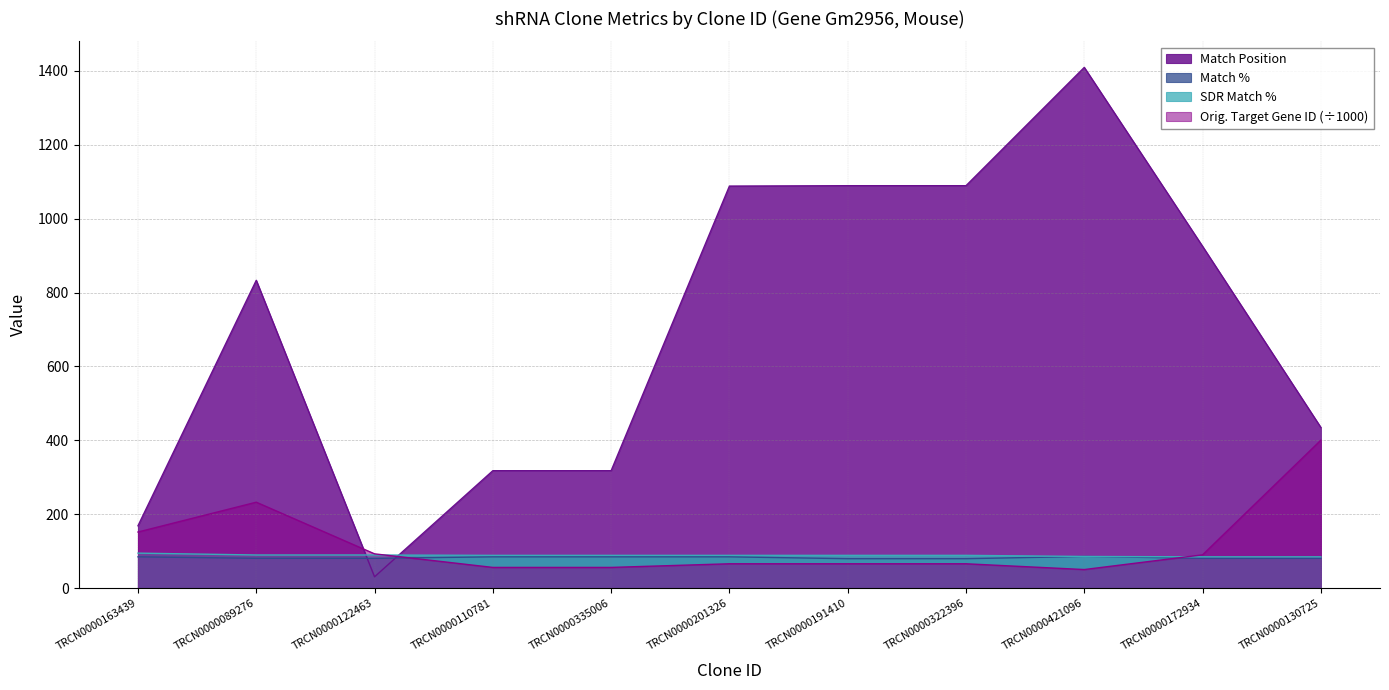

What is the smallest value displayed?

31.0